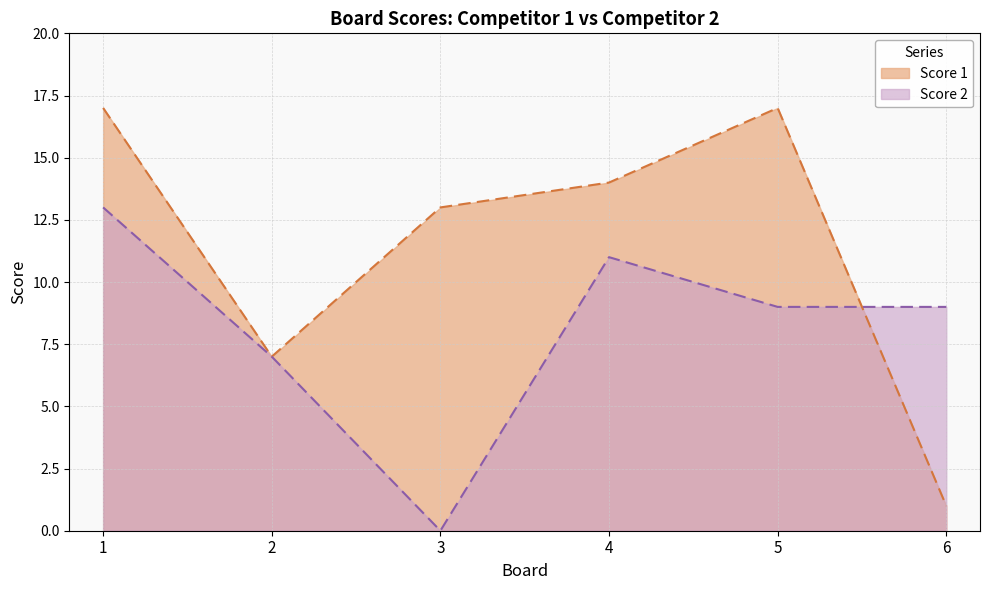

What value does the Score 2 series have at 6?

9